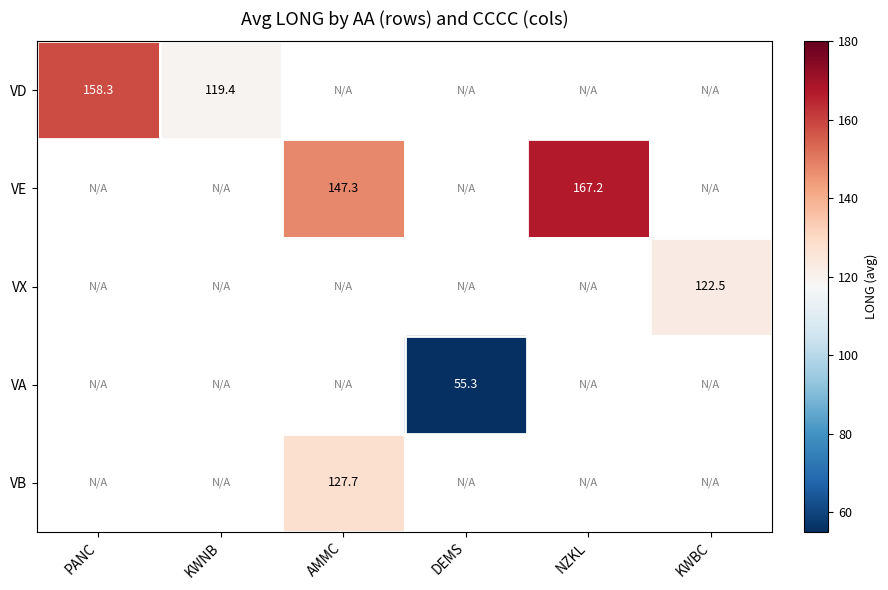

Is it true that VA equals 55.3 at DEMS?

True